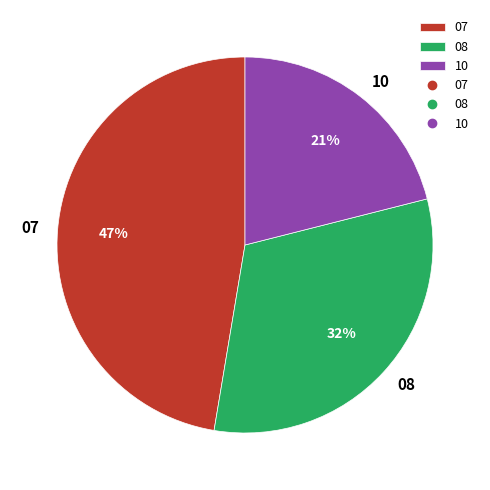

Which category has the smallest portion of the pie?

10